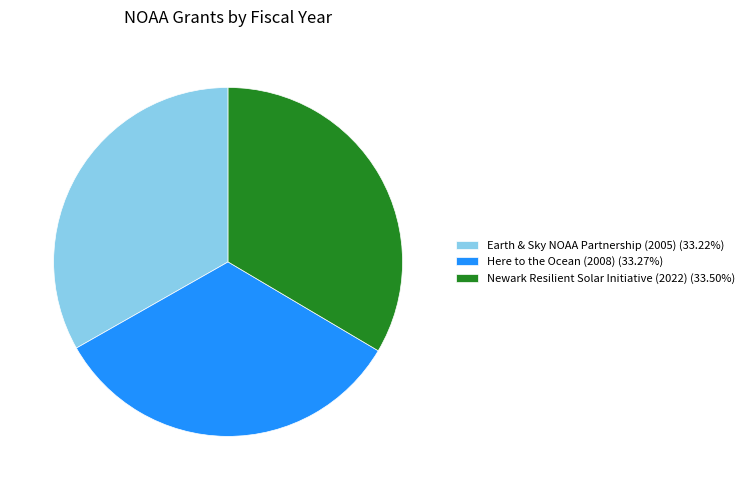

How many slices are in this pie chart?

3